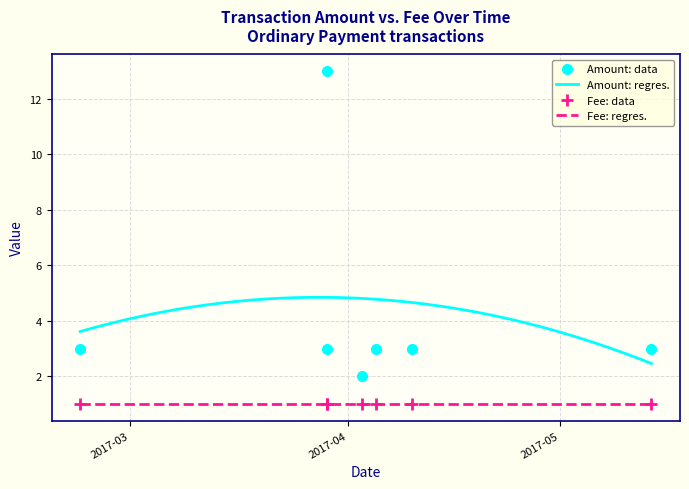

True or false: Amount: regres. and Fee: regres. cross at least once.

False